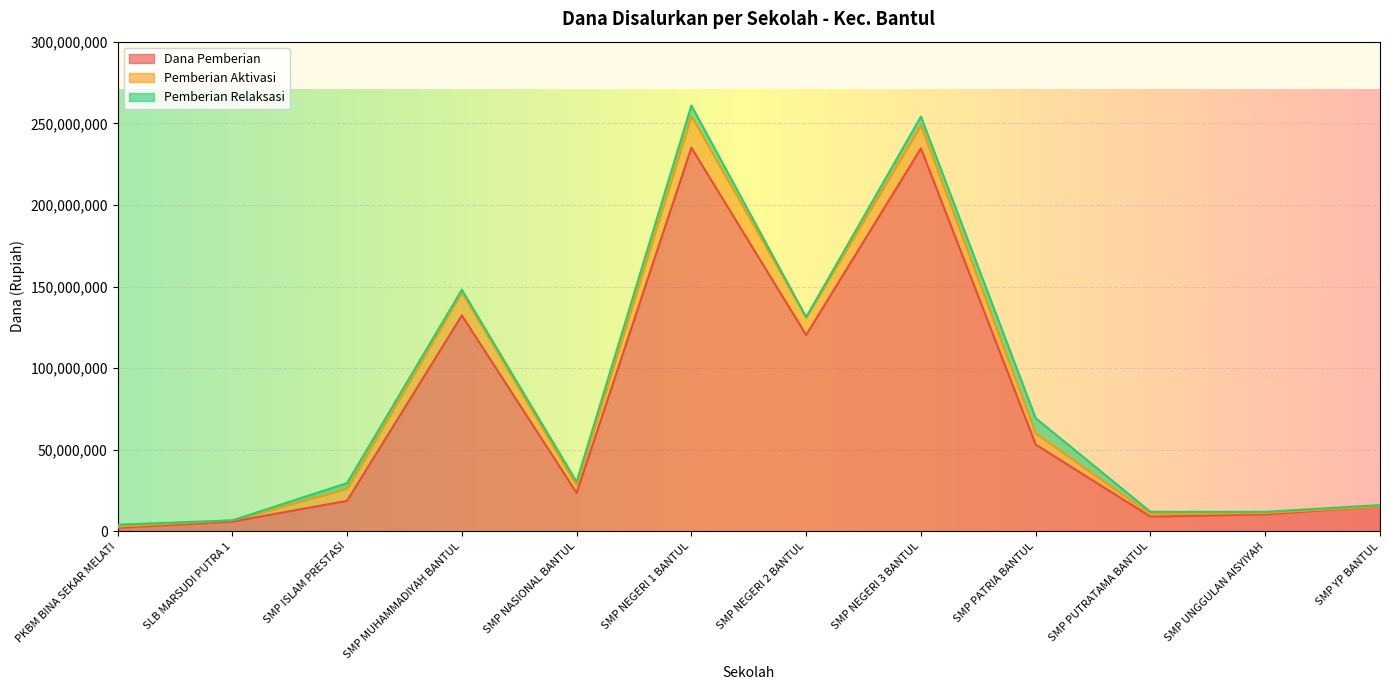

What is the value of the Dana Pemberian point at the 1st from the left?

2250000